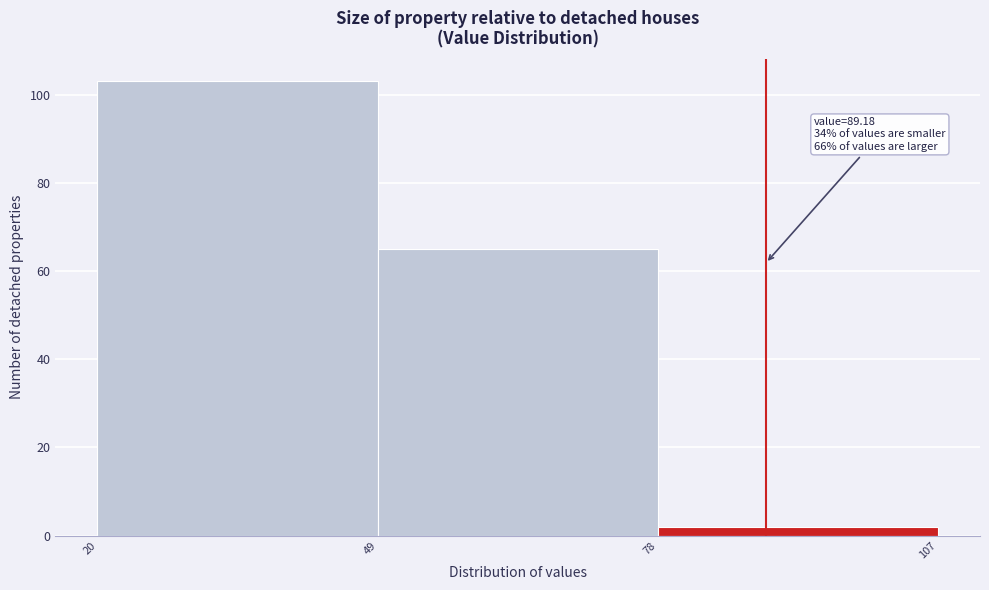

Over which range of the x-axis is the bar tallest?

20 to 49